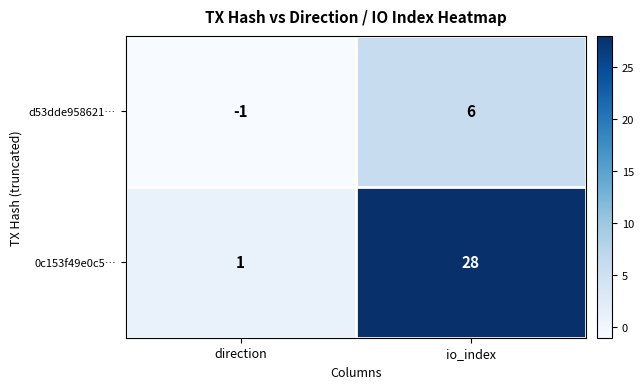

Rank the categories by 0c153f49e0c5… value from highest to lowest.

io_index, direction